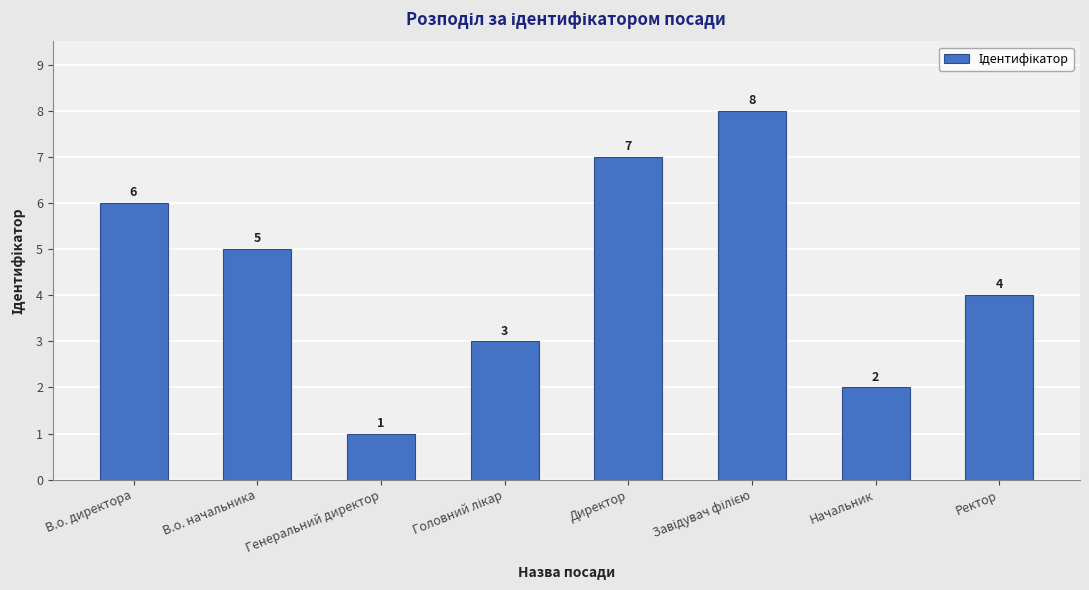

How many data points does each series have?

8